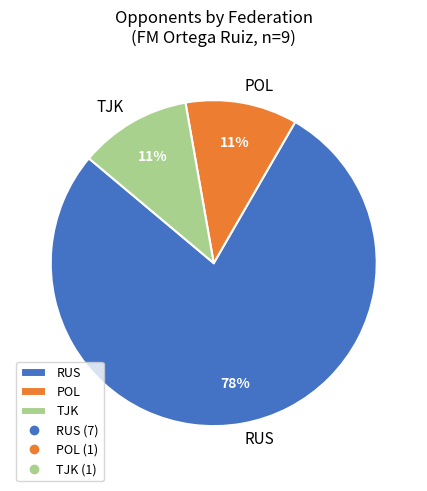

Is there any slice that represents more than half of the pie?

Yes